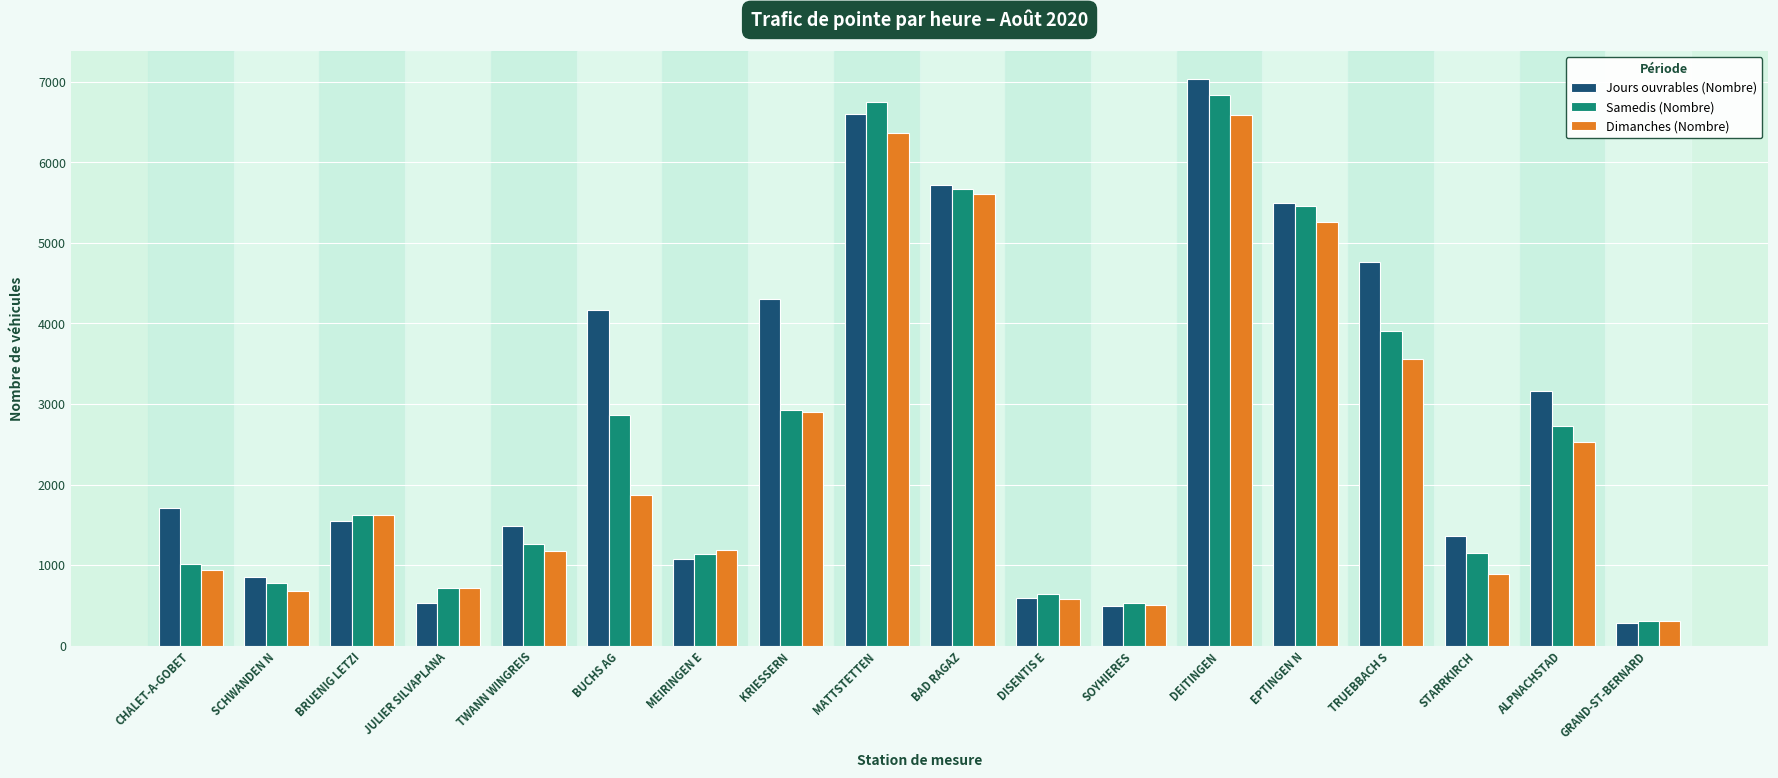

At which category does the chart reach its minimum across all series?

GRAND-ST-BERNARD